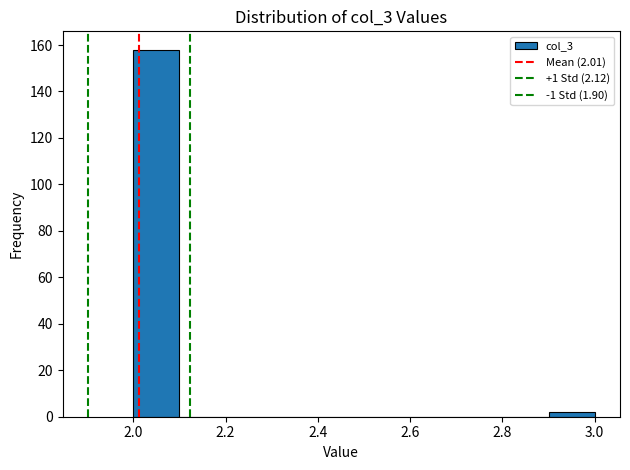

Which range on the x-axis has the tallest bar?

2.0 to 2.1